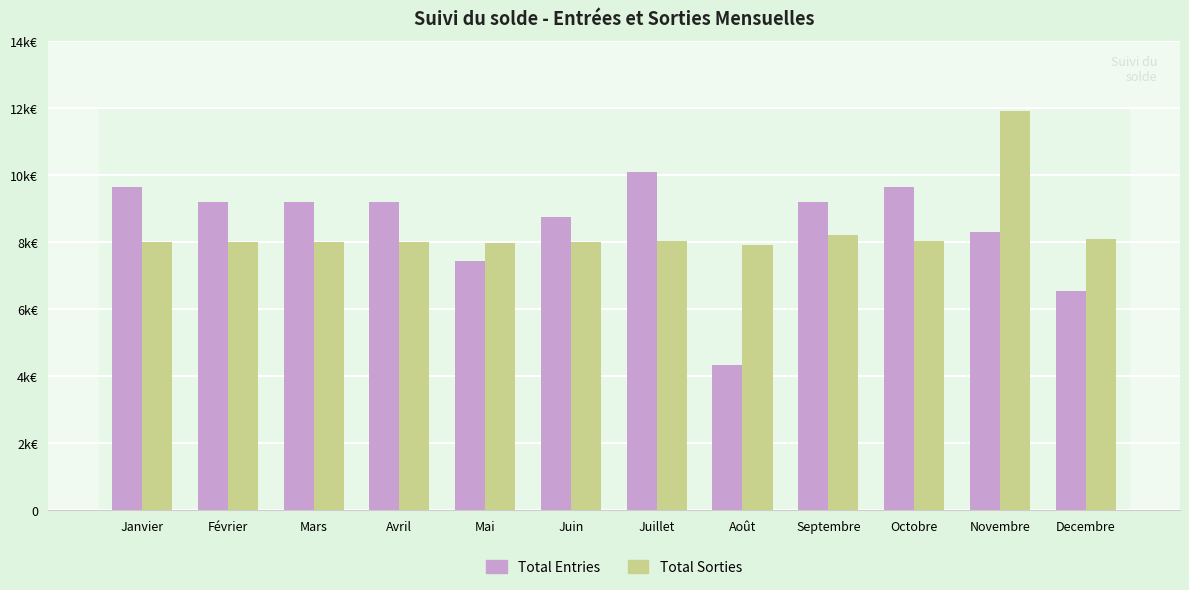

Is the value of Total Sorties at Decembre greater than the value of Total Entries at Février?

No